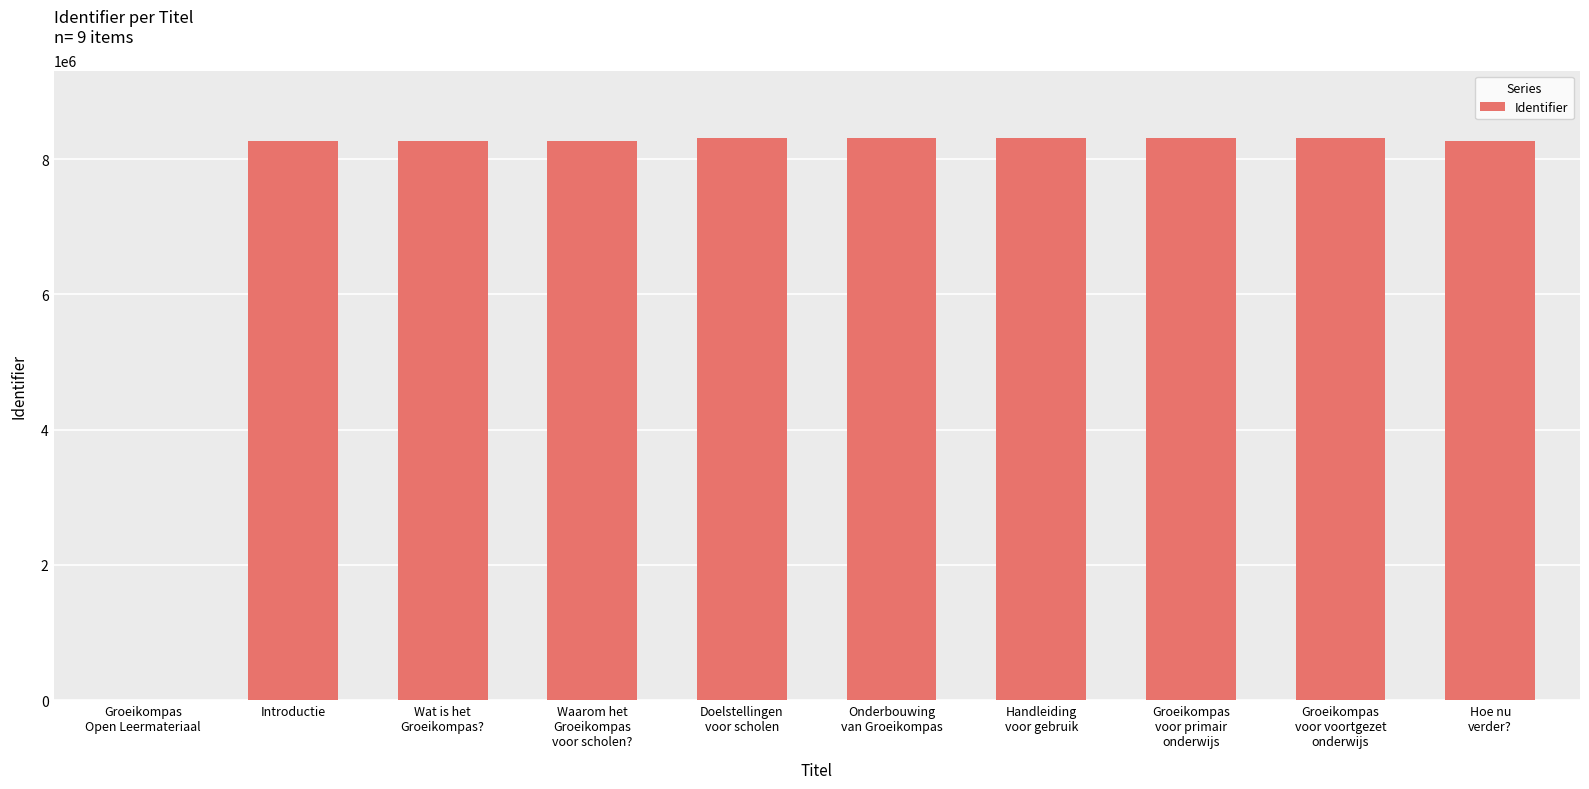

The chart shows a value of 8269040 at Introductie. True or false?

True